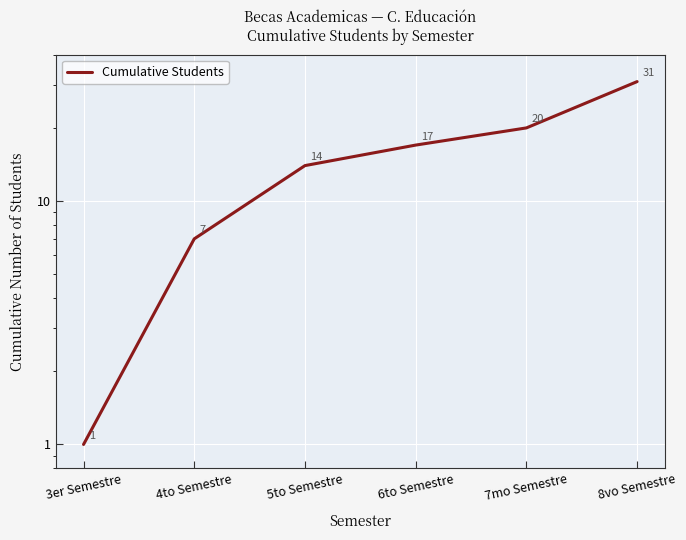

Reading left to right, what are all the values shown in this chart?

1	7	14	17	20	31